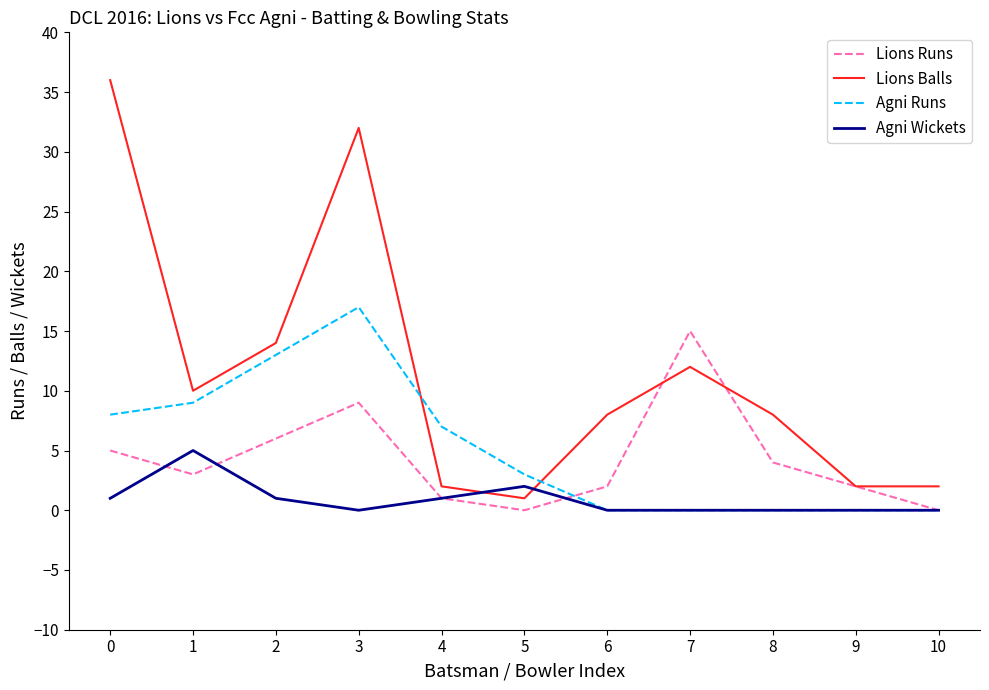

Which series has the widest spread of values?

Lions Balls